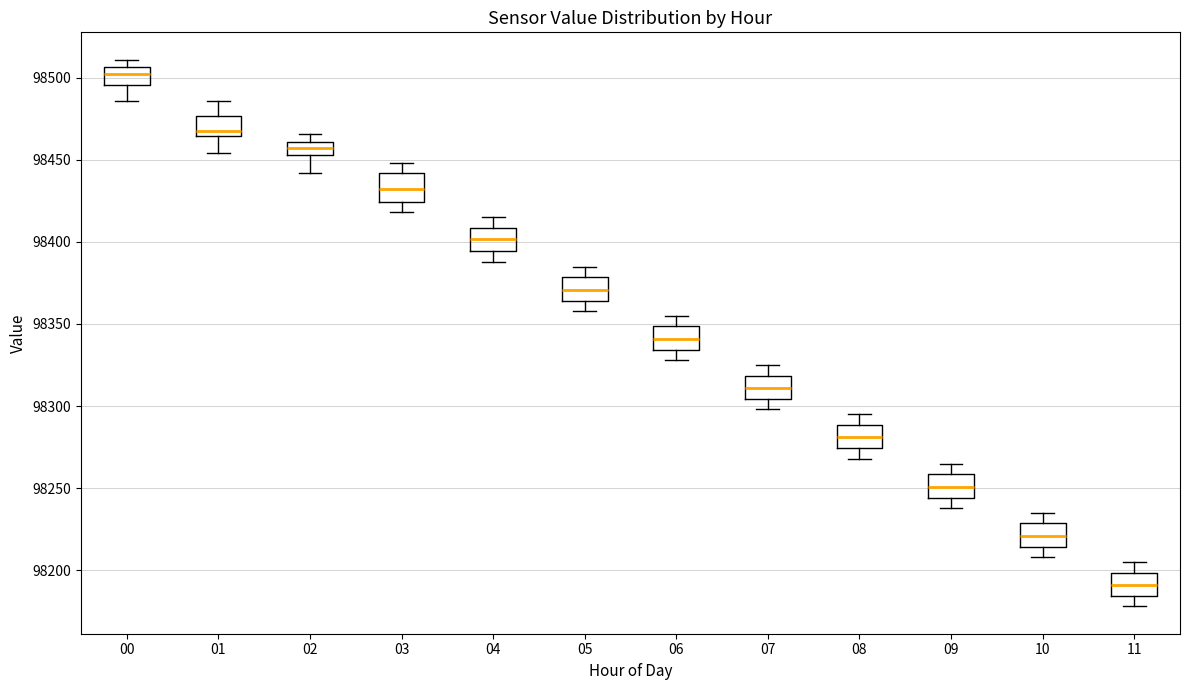

Where does the upper whisker of the box at x = 05 end on the y-axis? The values are not printed on the chart, so give them approximately, as read against the axis.

98385